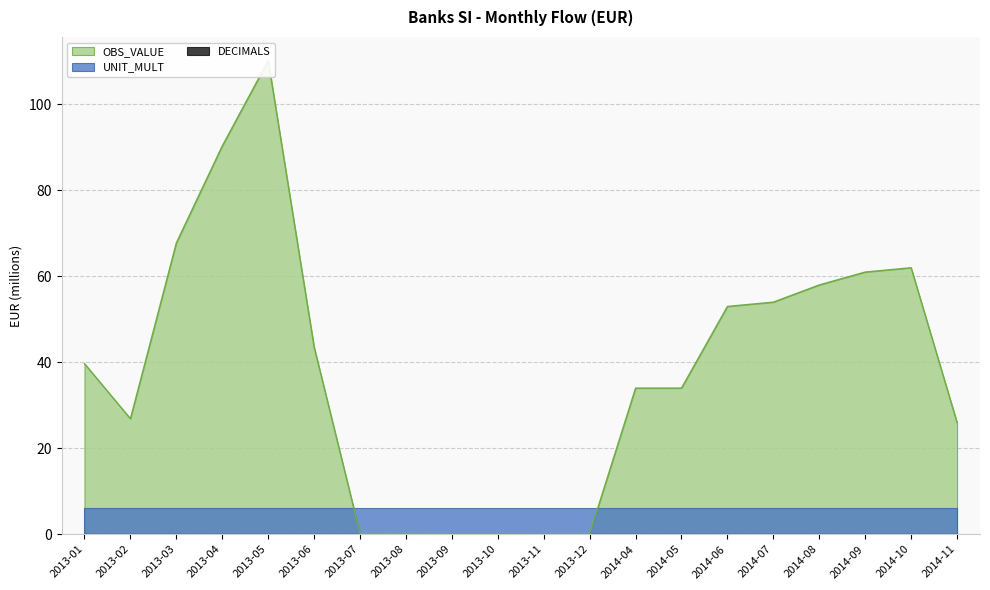

Reading left to right, extract all data points from this chart.

OBS_VALUE: 2013-01=39.7	2013-02=26.9	2013-03=67.8	2013-04=90.3	2013-05=110.2	2013-06=43.6	2013-07=0.2	2013-08=0.2	2013-09=0.1	2013-10=0.1	2013-11=0.1	2013-12=0.1	2014-04=34.0	2014-05=34.0	2014-06=53.0	2014-07=54.0	2014-08=58.0	2014-09=61.0	2014-10=62.0	2014-11=26.0
DECIMALS: 2013-01=0.0	2013-02=0.0	2013-03=0.0	2013-04=0.0	2013-05=0.0	2013-06=0.0	2013-07=0.0	2013-08=0.0	2013-09=0.0	2013-10=0.0	2013-11=0.0	2013-12=0.0	2014-04=0.0	2014-05=0.0	2014-06=0.0	2014-07=0.0	2014-08=0.0	2014-09=0.0	2014-10=0.0	2014-11=0.0
UNIT_MULT: 2013-01=6.0	2013-02=6.0	2013-03=6.0	2013-04=6.0	2013-05=6.0	2013-06=6.0	2013-07=6.0	2013-08=6.0	2013-09=6.0	2013-10=6.0	2013-11=6.0	2013-12=6.0	2014-04=6.0	2014-05=6.0	2014-06=6.0	2014-07=6.0	2014-08=6.0	2014-09=6.0	2014-10=6.0	2014-11=6.0